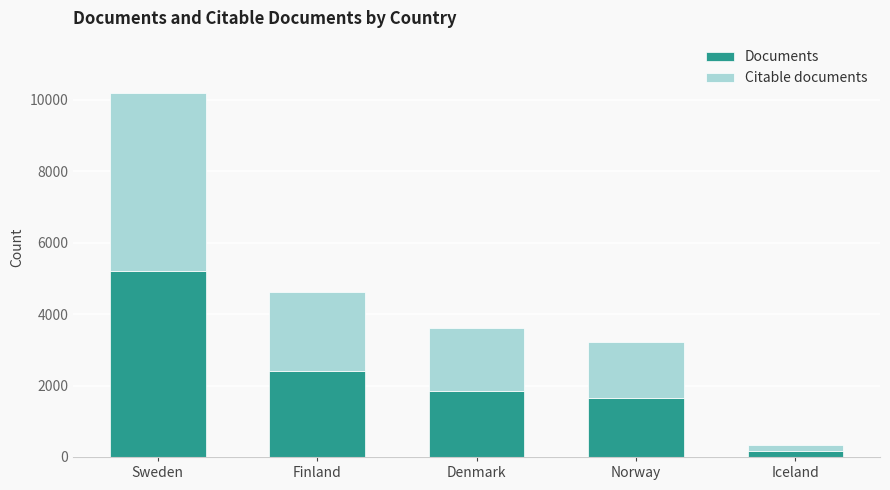

What is the total value across all series at Finland?

4620